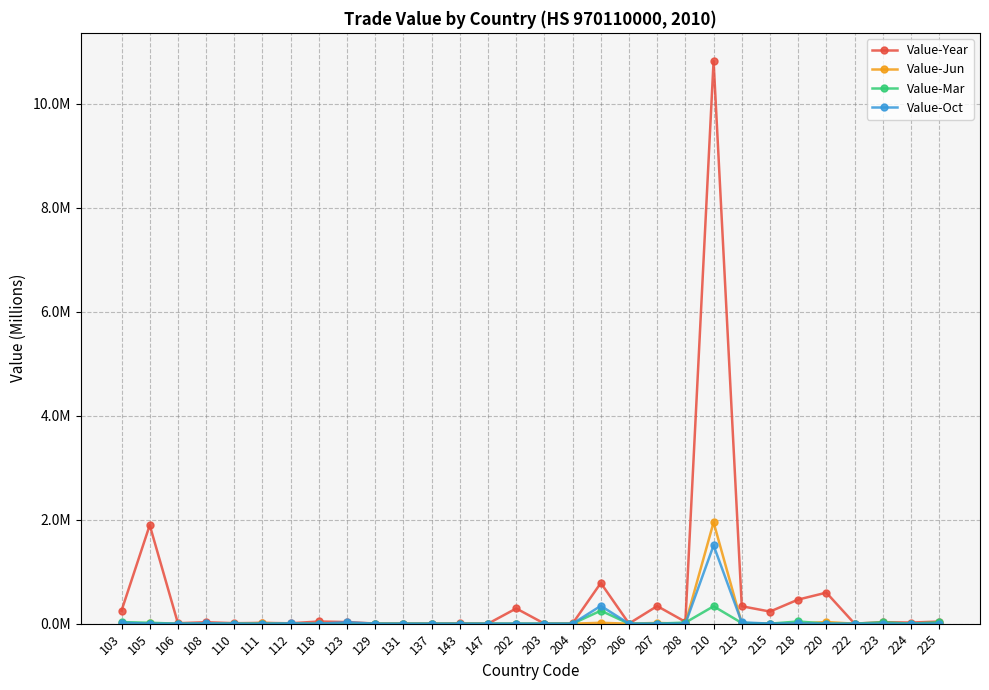

Does the chart have visible grid lines?

Yes